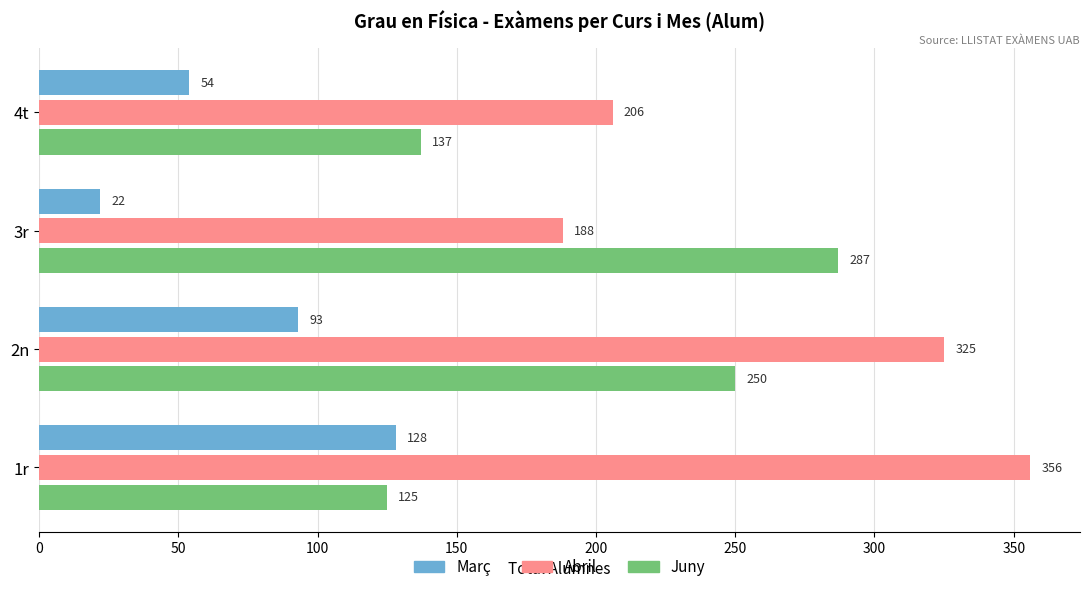

True or false: Juny has a value of 509 at 3r.

False